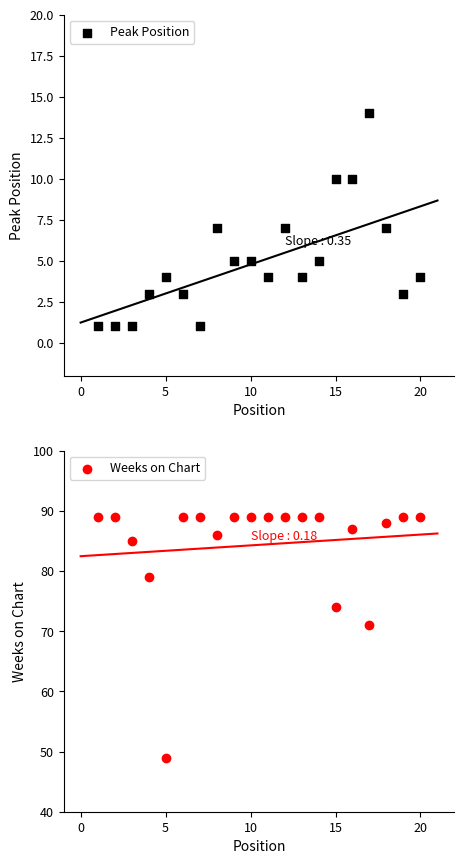

Which series contains the highest Y value?

Weeks on Chart